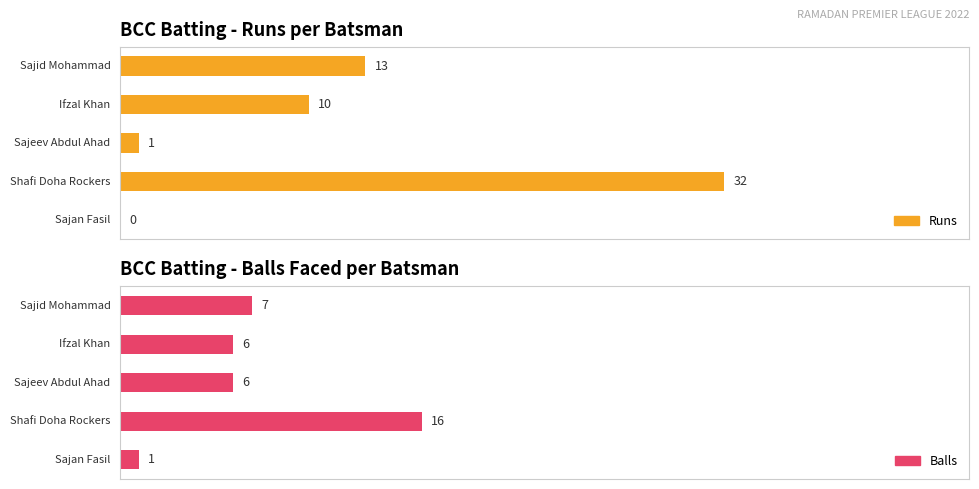

Which category has the highest value in the Runs series?

Shafi Doha Rockers